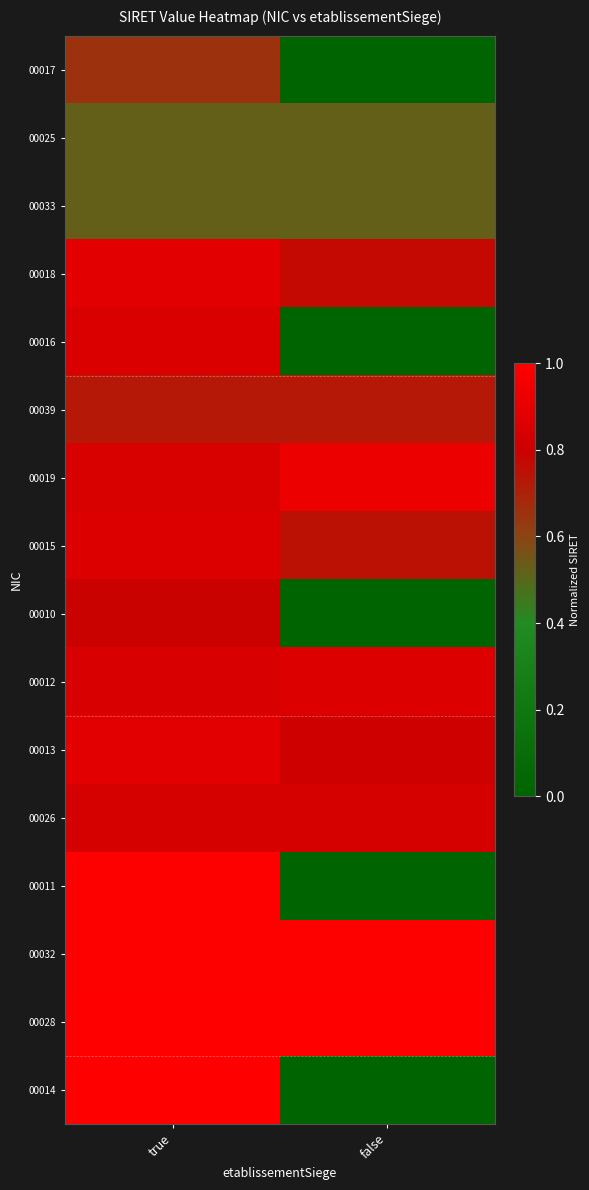

Reading right to left, extract all data points from this chart.

00017: false=0.0	true=0.7
00025: false=0.5	true=0.5
00033: false=0.5	true=0.5
00018: false=0.8	true=0.9
00016: false=0.0	true=0.9
00039: false=0.7	true=0.7
00019: false=0.9	true=0.9
00015: false=0.7	true=0.9
00010: false=0.0	true=0.8
00012: false=0.9	true=0.8
00013: false=0.8	true=0.9
00026: false=0.8	true=0.8
00011: false=0.0	true=1.0
00032: false=1.0	true=1.0
00028: false=1.0	true=1.0
00014: false=0.0	true=1.0